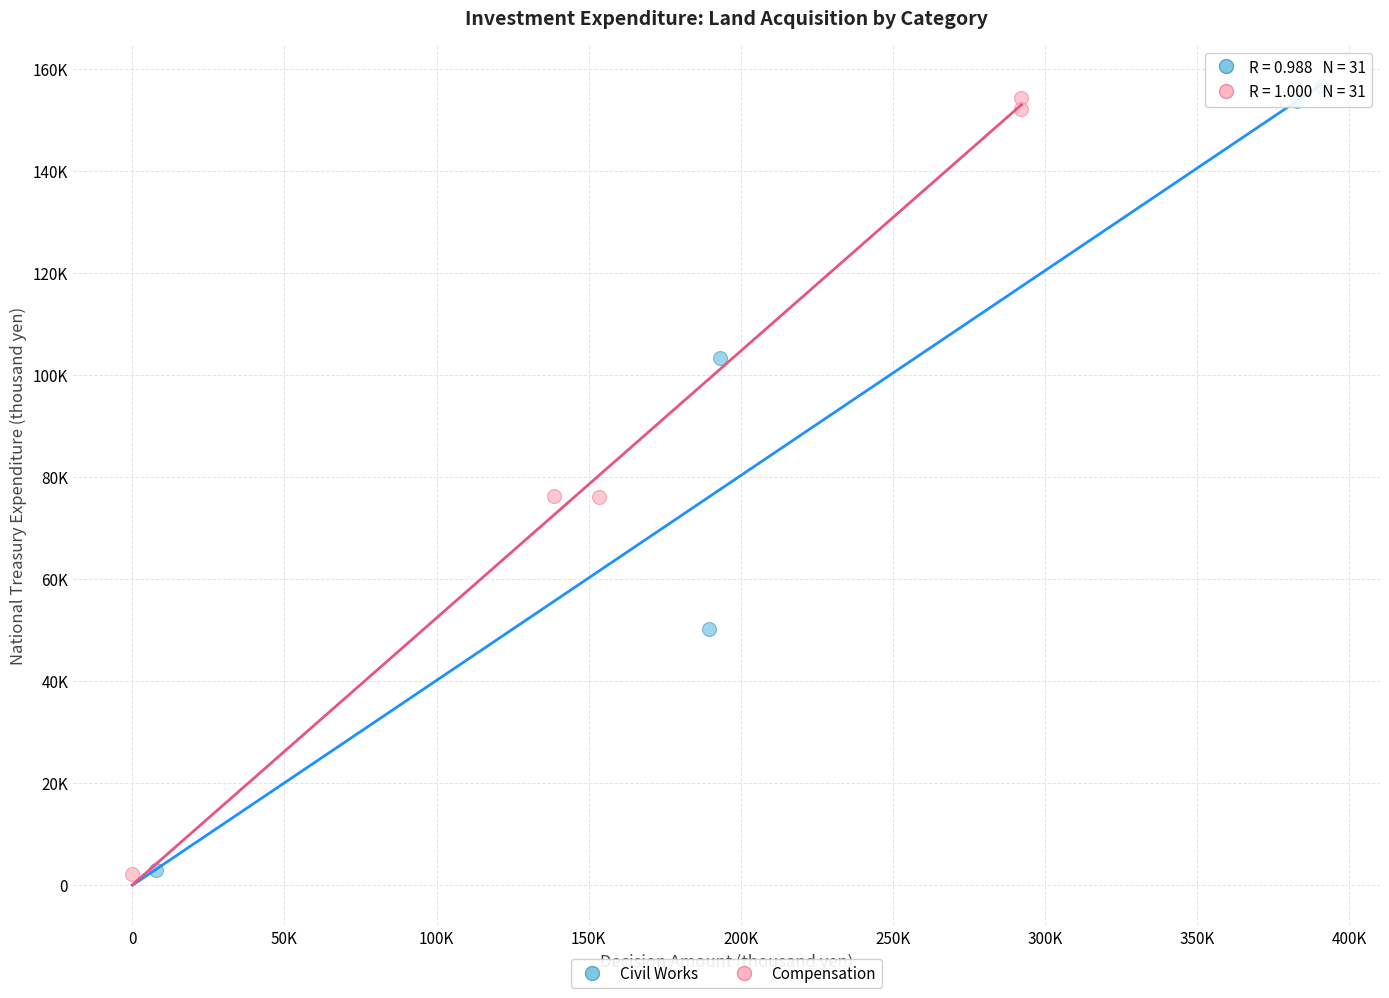

What are all the series names shown in the legend?

Civil Works, Compensation